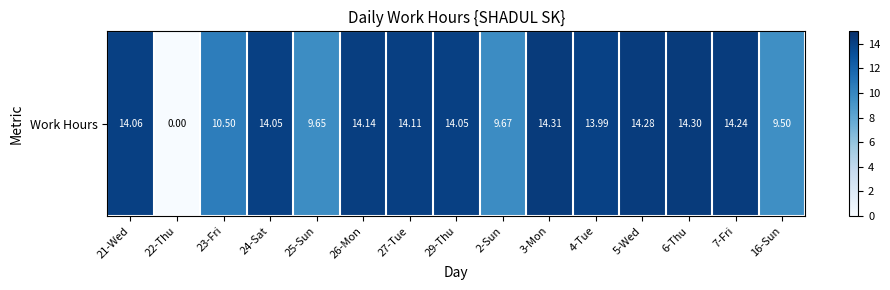

List the labels in order of value, largest first.

3-Mon, 6-Thu, 5-Wed, 7-Fri, 26-Mon, 27-Tue, 21-Wed, 24-Sat, 29-Thu, 4-Tue, 23-Fri, 2-Sun, 25-Sun, 16-Sun, 22-Thu